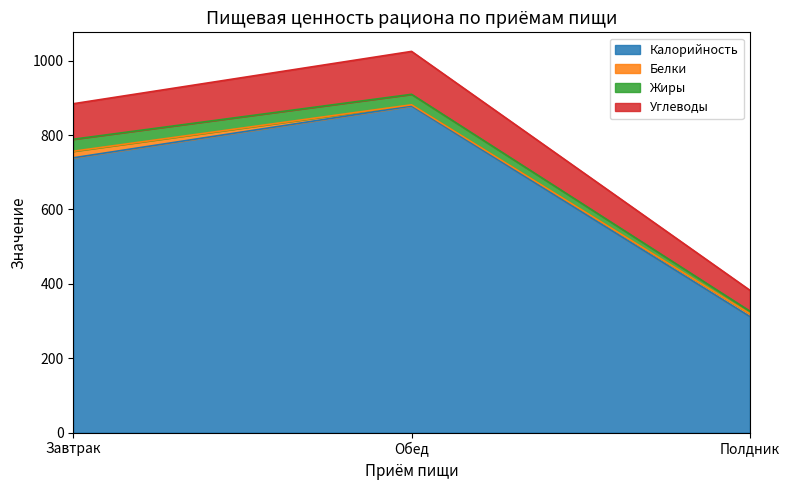

Count the Калорийность values in the range 312 to 878.

3